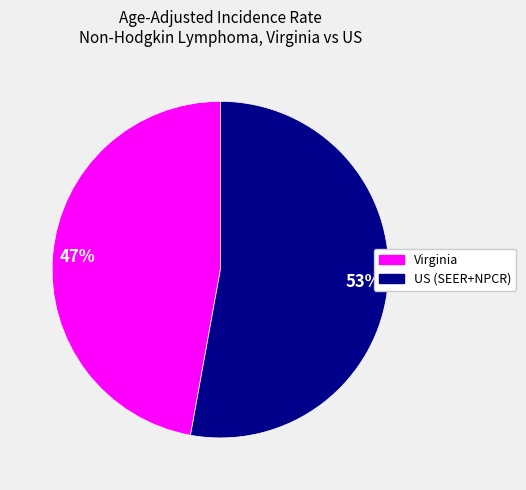

Between US (SEER+NPCR) and Virginia, which is larger?

US (SEER+NPCR)